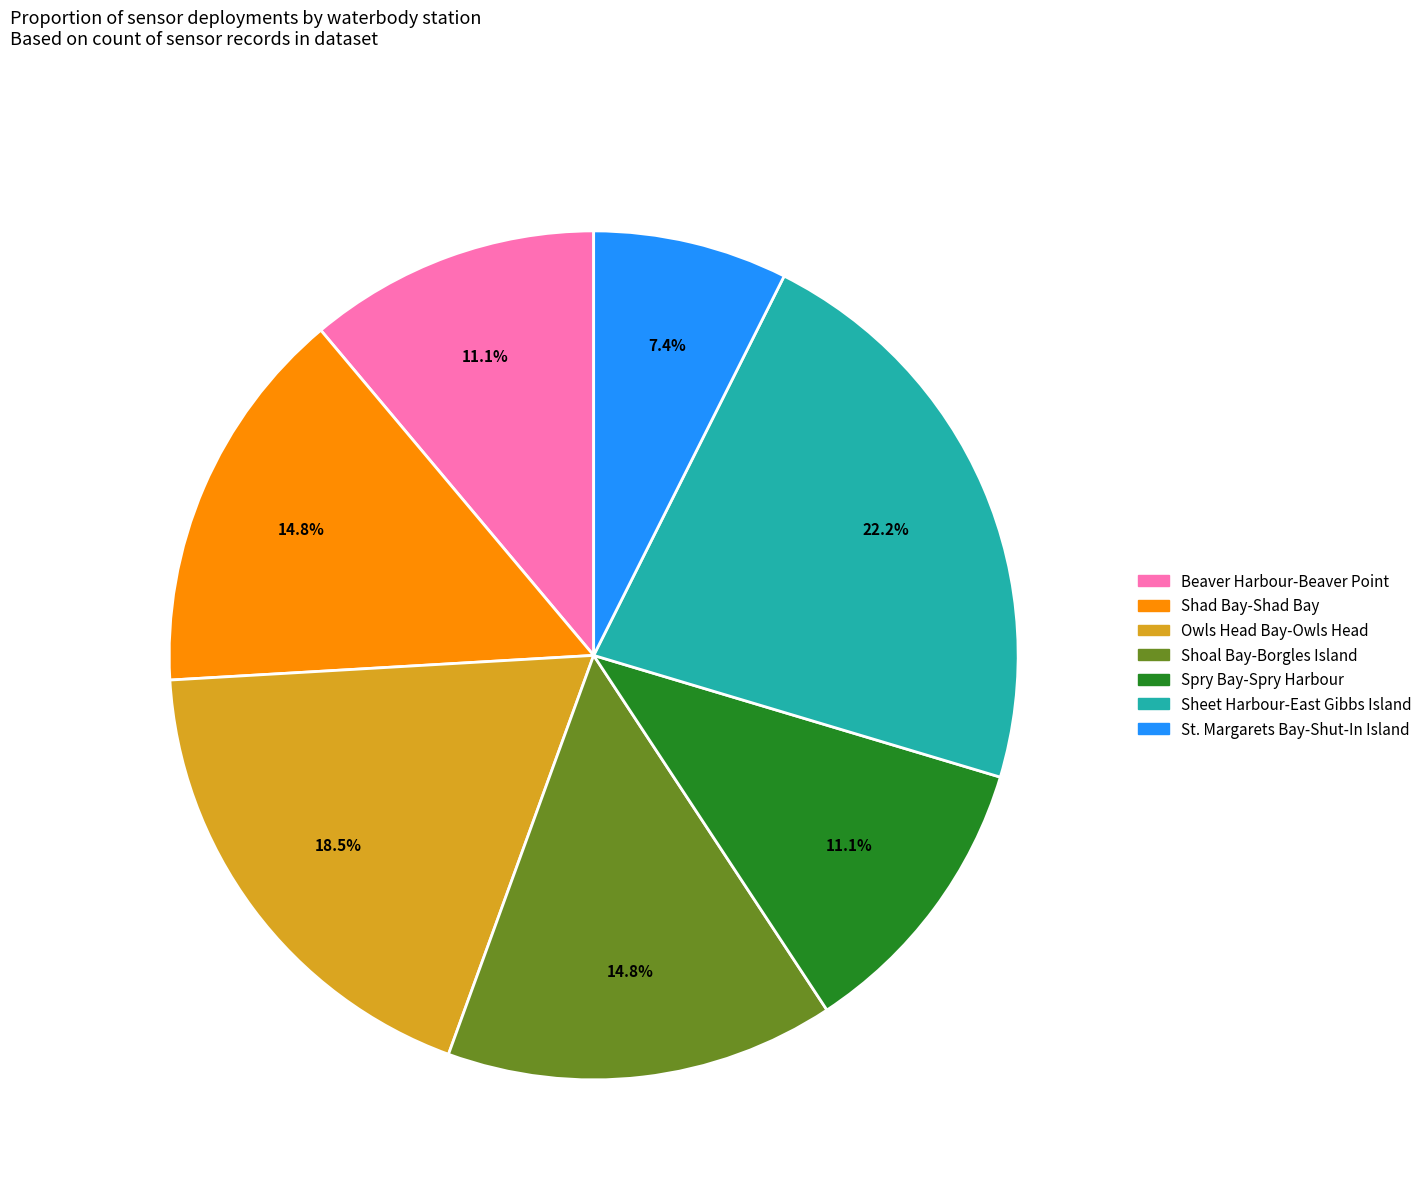

To the nearest percent, what percentage of the pie is Sheet Harbour-East Gibbs Island?

22%